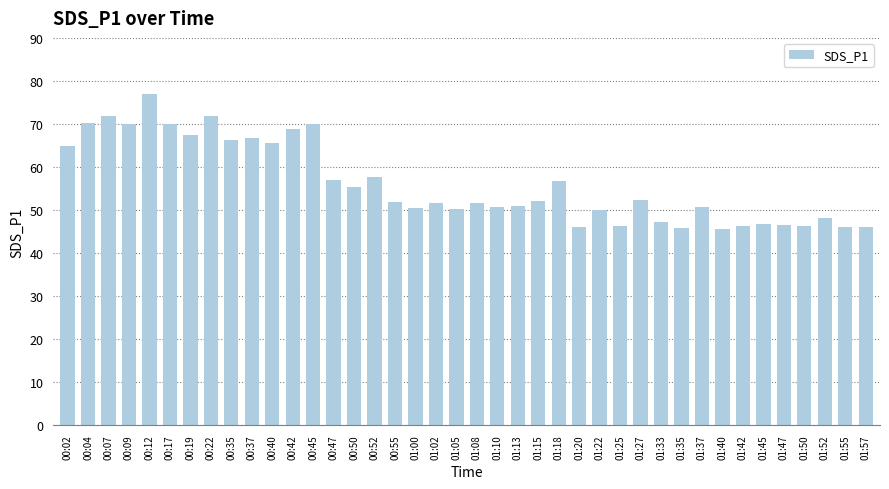

The chart shows a value of 45.5 at 01:40. True or false?

True